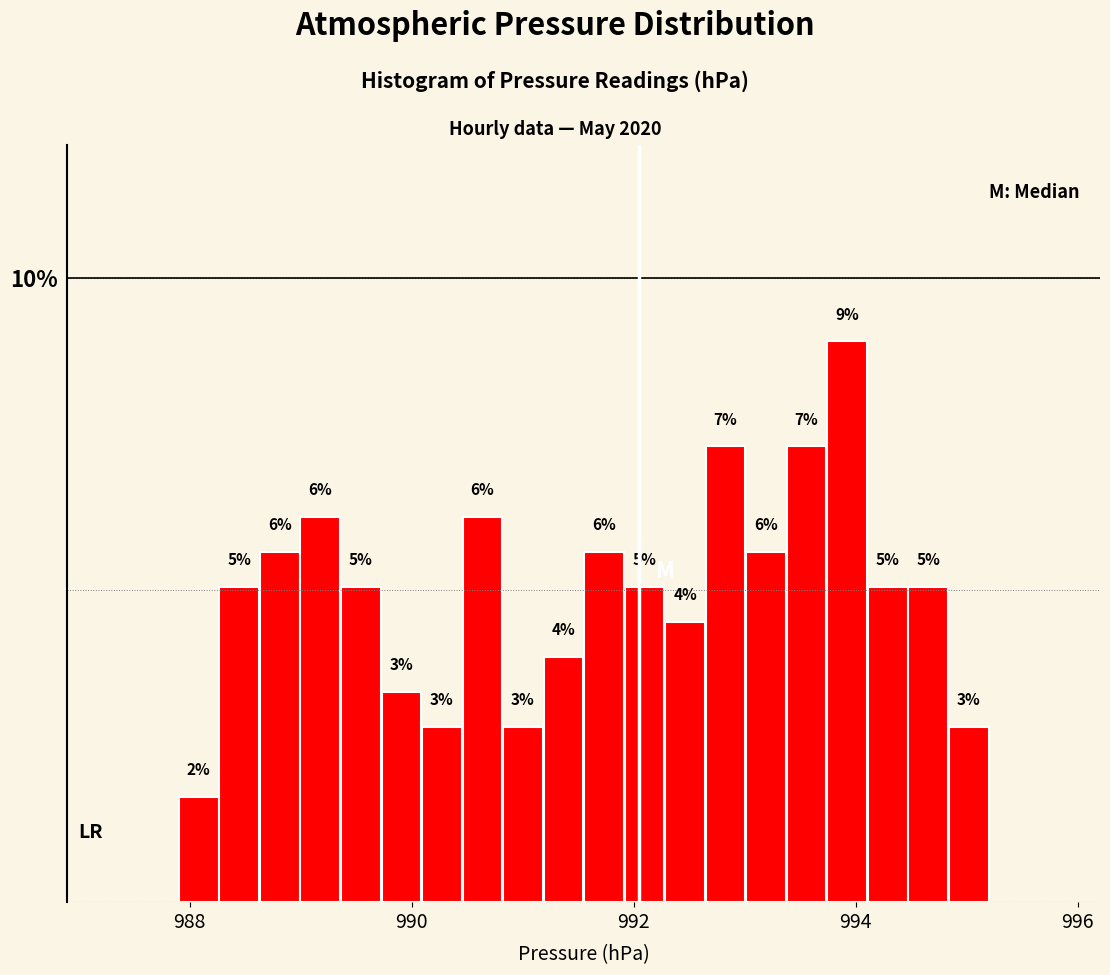

Read against the x-axis, roughly where is the centre of the tallest bar?

994.0